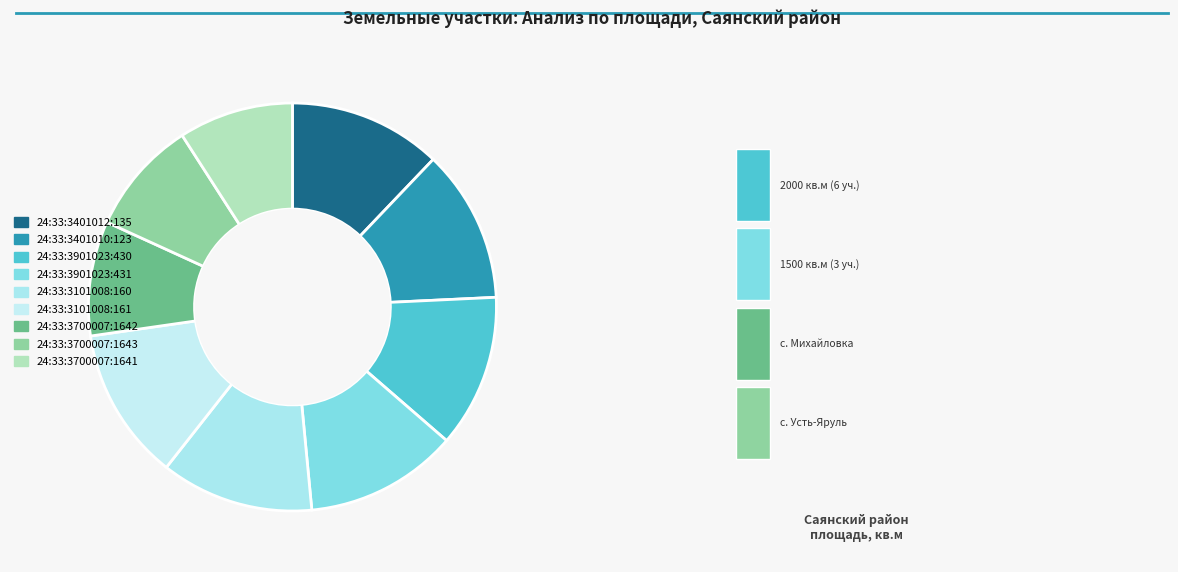

Does 24:33:3401010:123 account for over 50% of the chart?

No